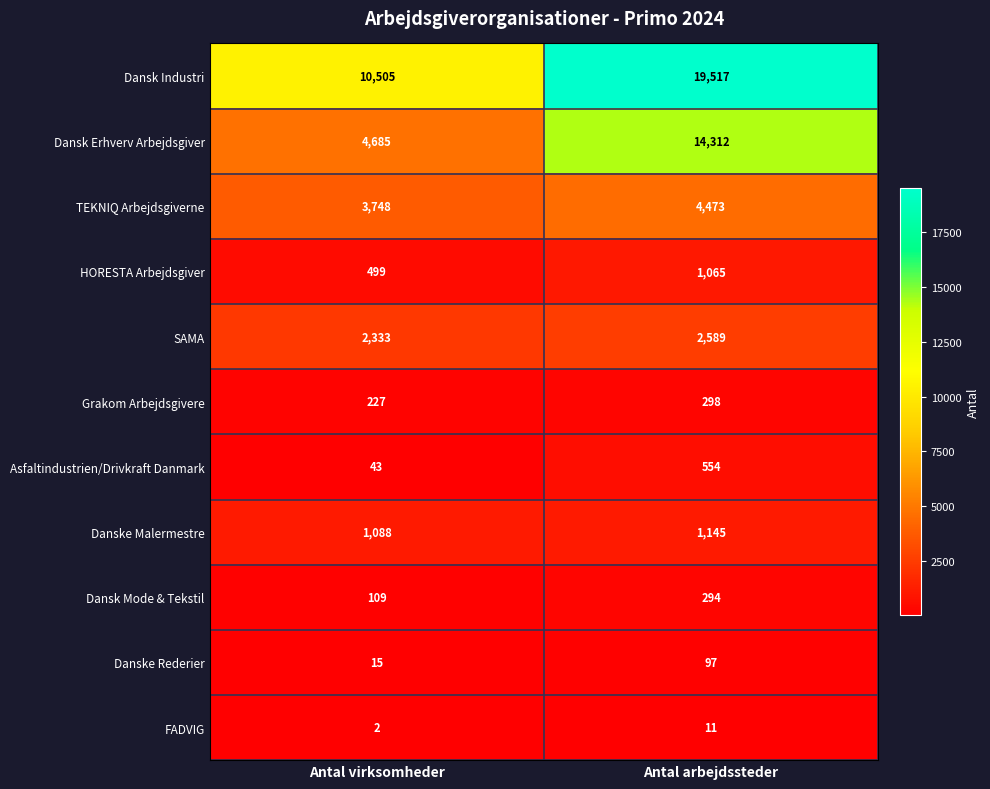

Which category has the lowest value in the SAMA series?

Antal virksomheder